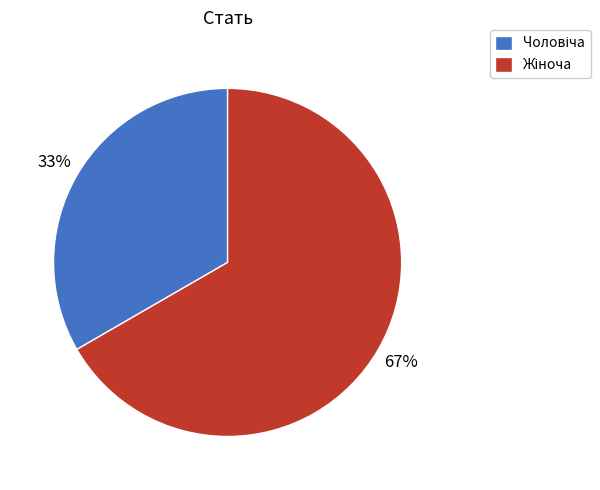

To the nearest percent, what is the average slice percentage?

50%